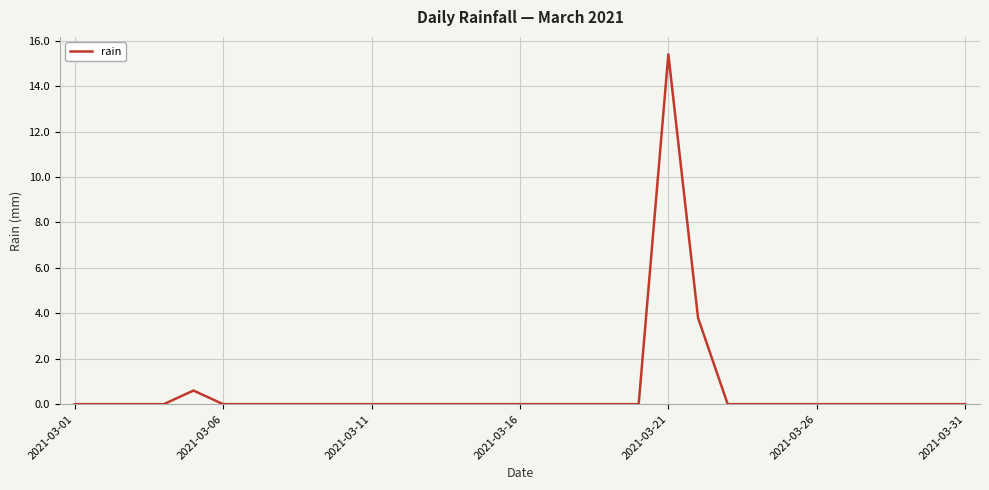

What is the difference between the maximum and minimum values?

15.4